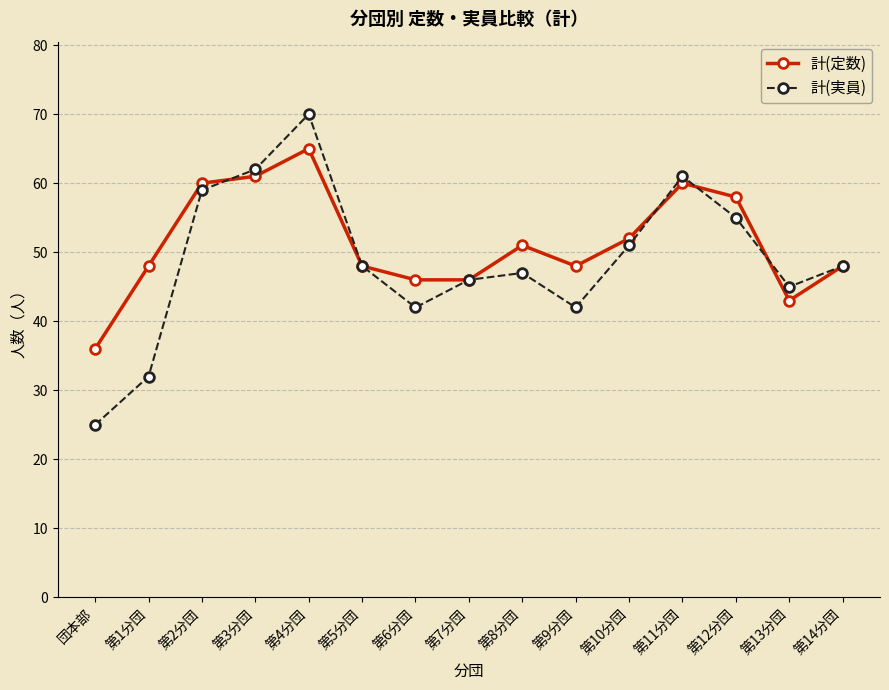

What is the value of the 計(実員) point at the 8th from the left?

46